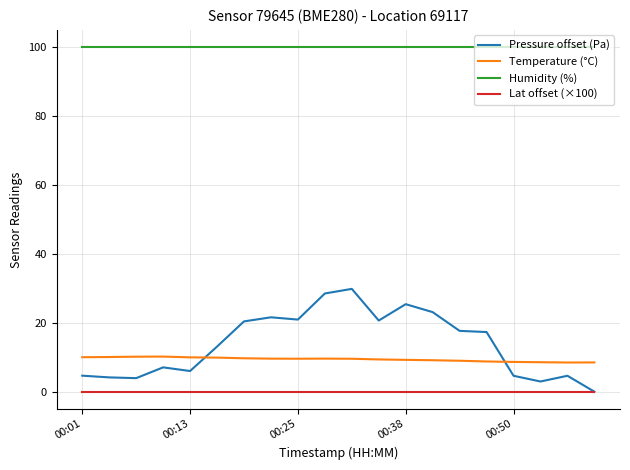

What is the lowest value of the Humidity (%) series?

100.0